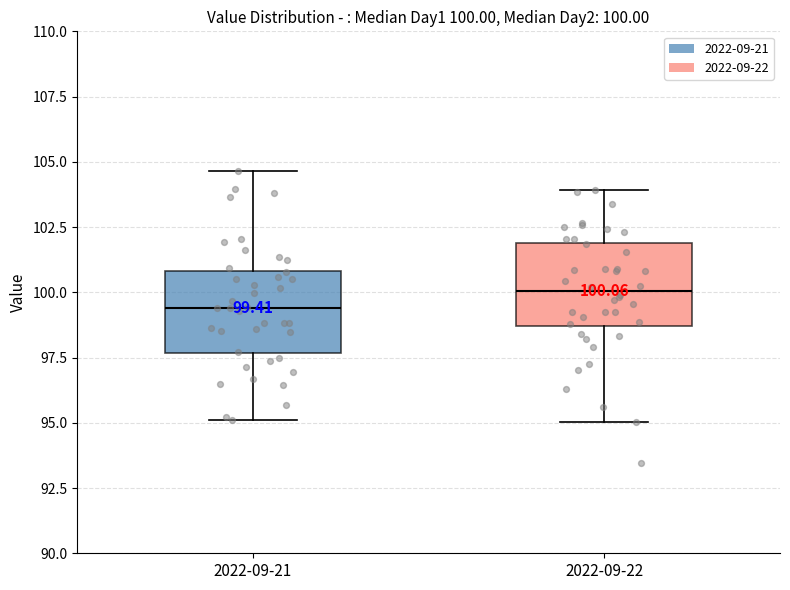

Which box's median line is the highest?

2022-09-22